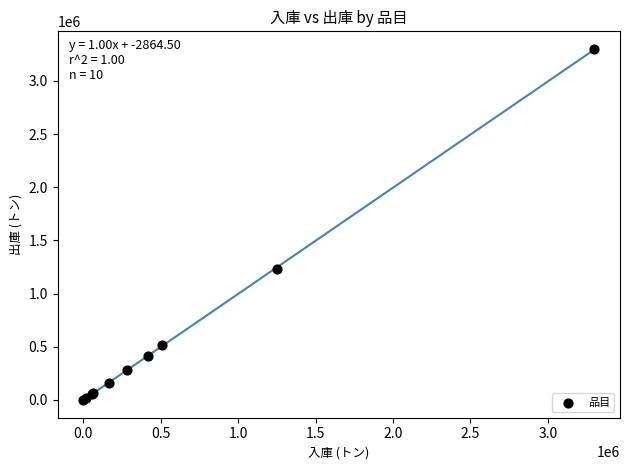

What Y value in the scatter plot is closest to 1650524?

1228061